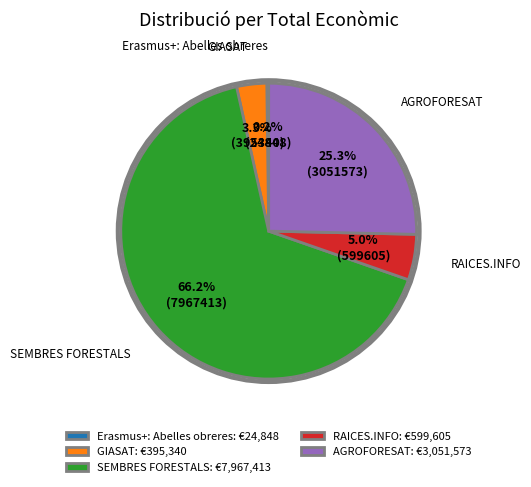

Which has a higher value, GIASAT: €395,340 or RAICES.INFO: €599,605?

RAICES.INFO: €599,605